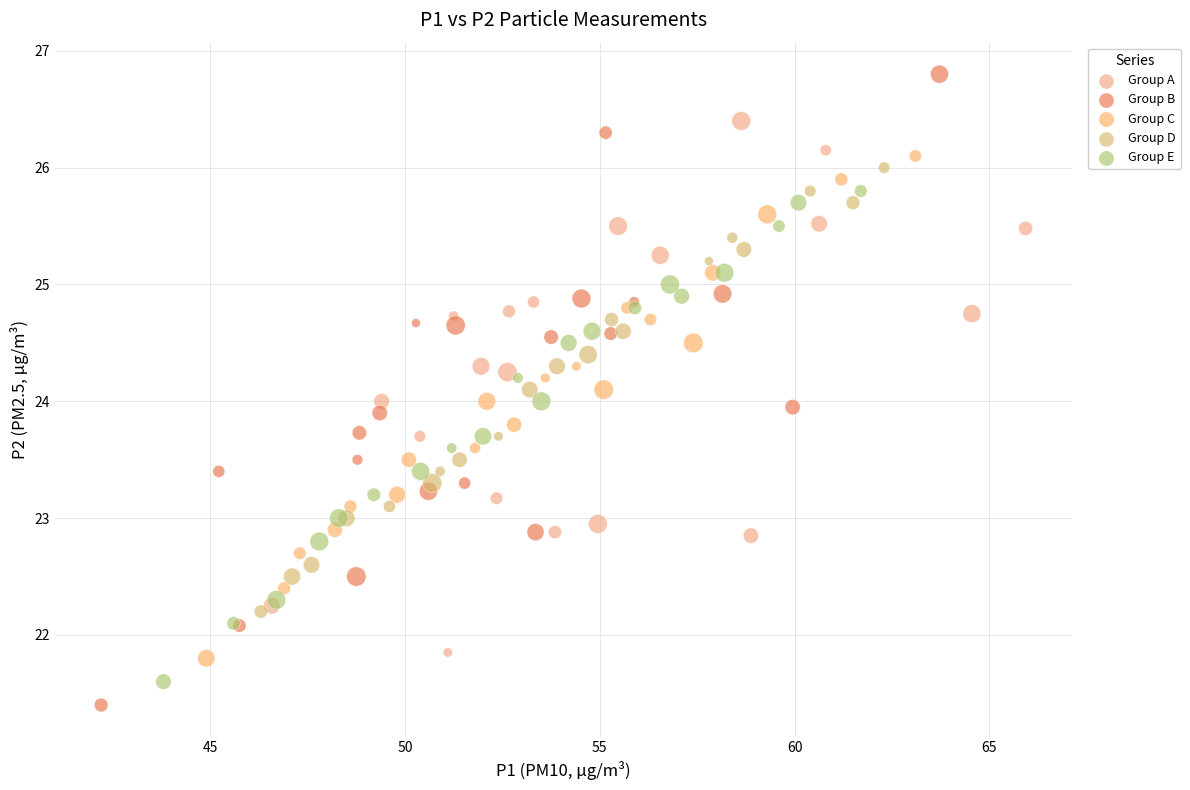

Which series reaches the maximum Y coordinate?

Group B